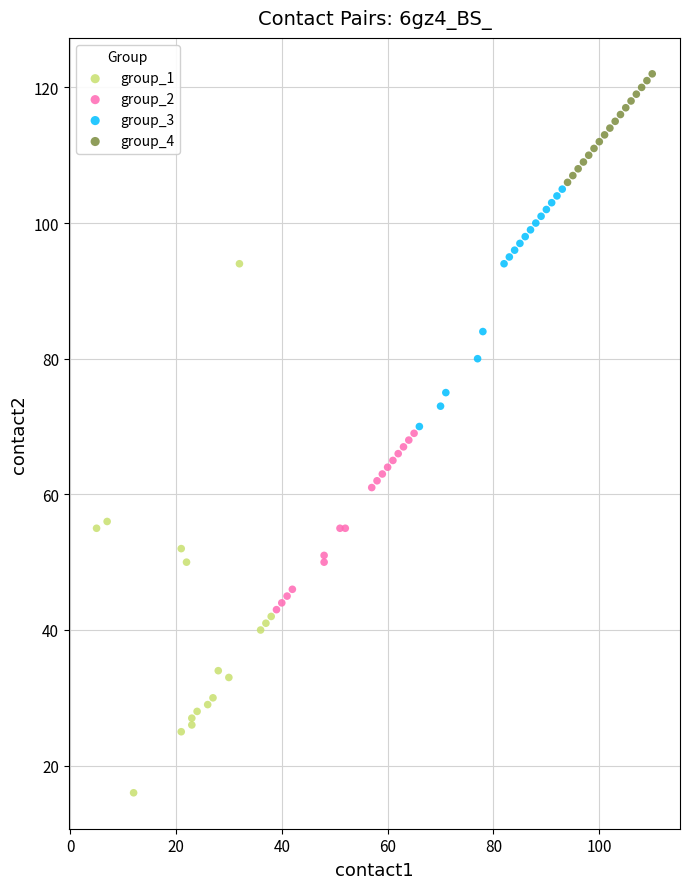

What are all the series names shown in the legend?

group_1, group_2, group_3, group_4